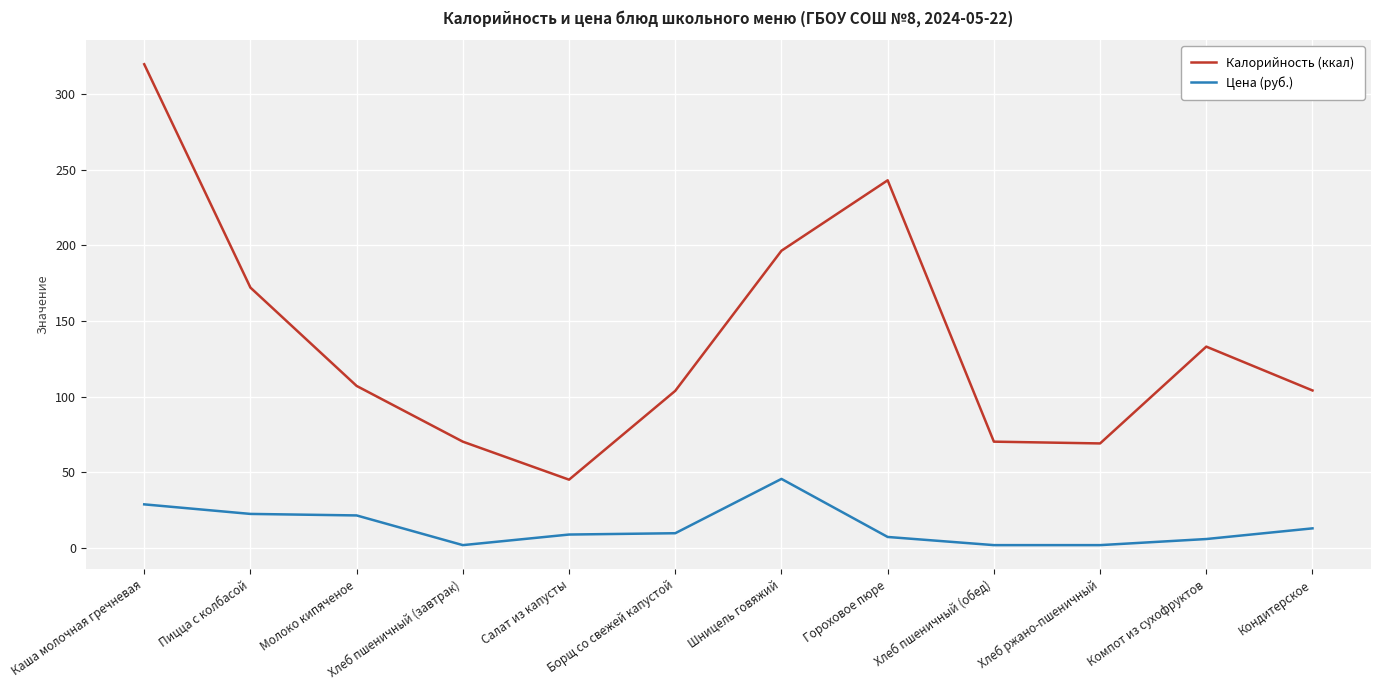

What is the minimum value shown in the chart?

1.7